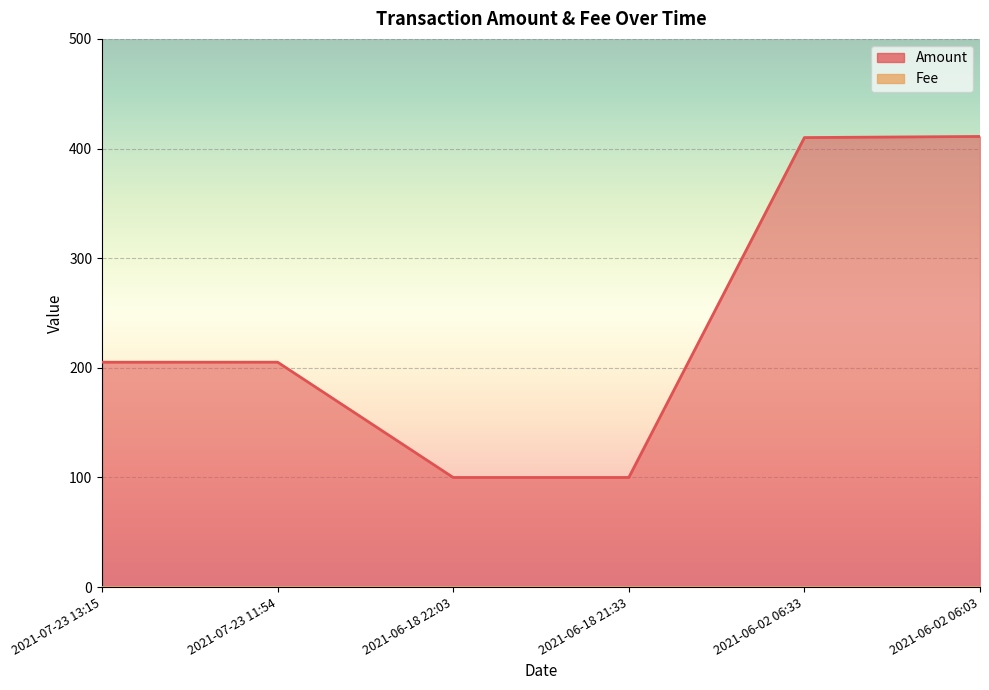

Which category has the lowest value across all series?

2021-06-18 22:03